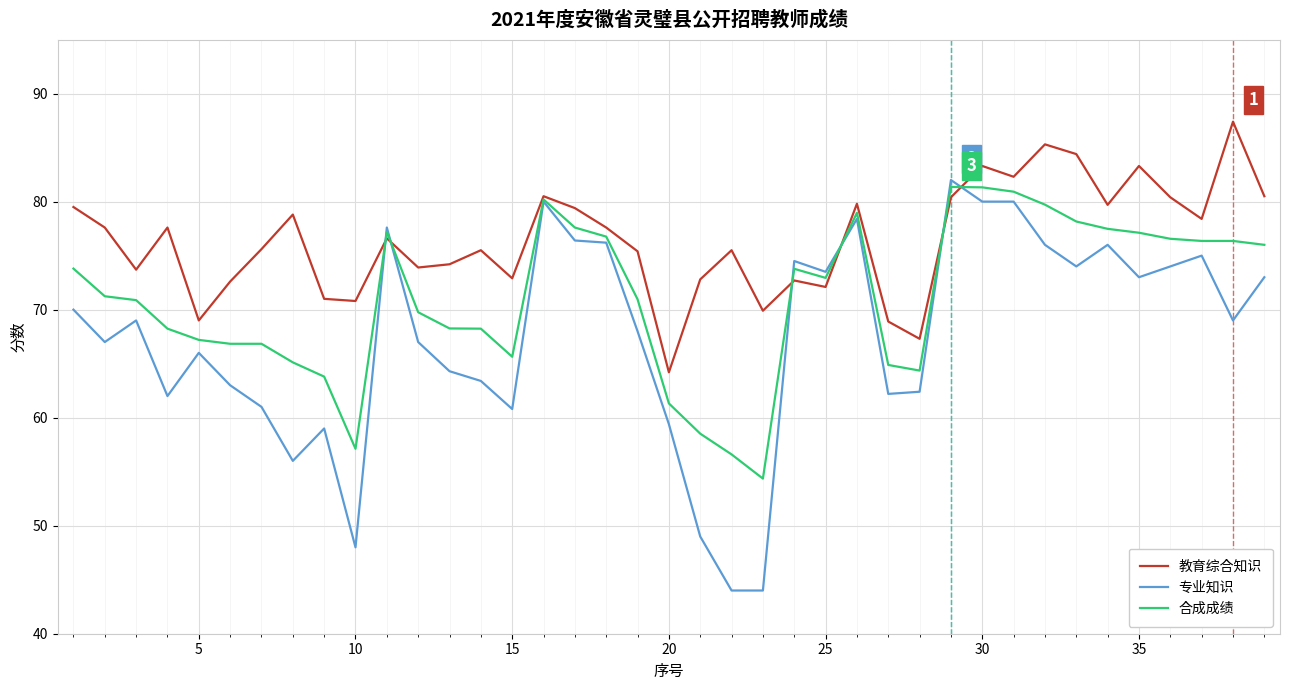

Which series has the widest spread of values?

专业知识